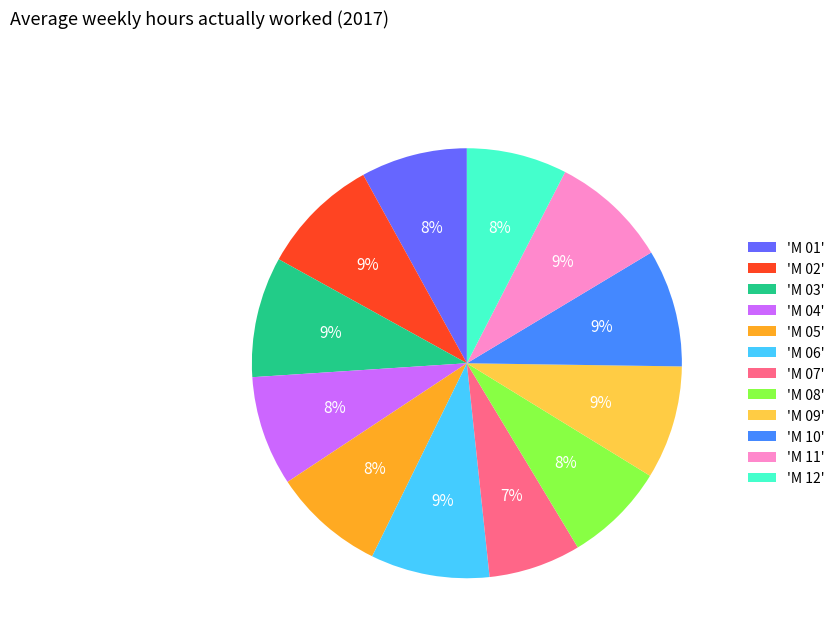

Does any single category account for the majority?

No